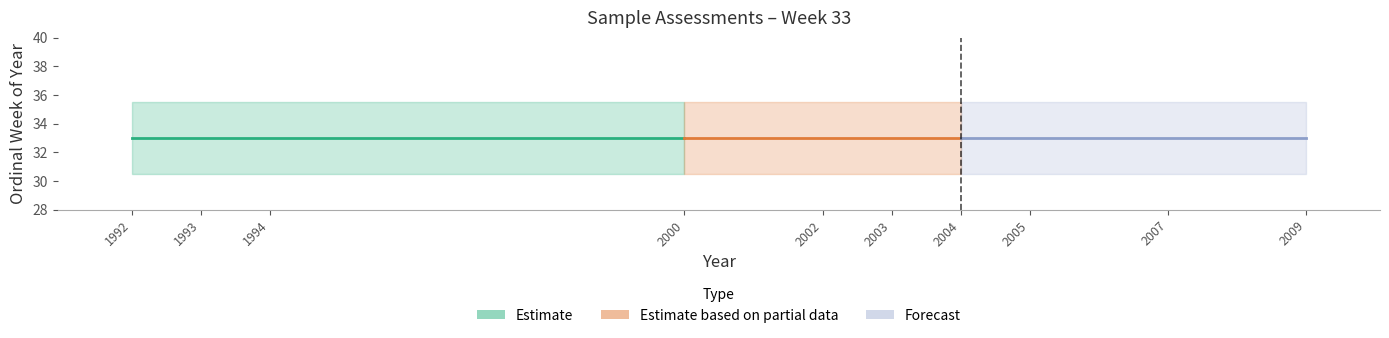

Which label corresponds to the smallest value in the chart?

1992